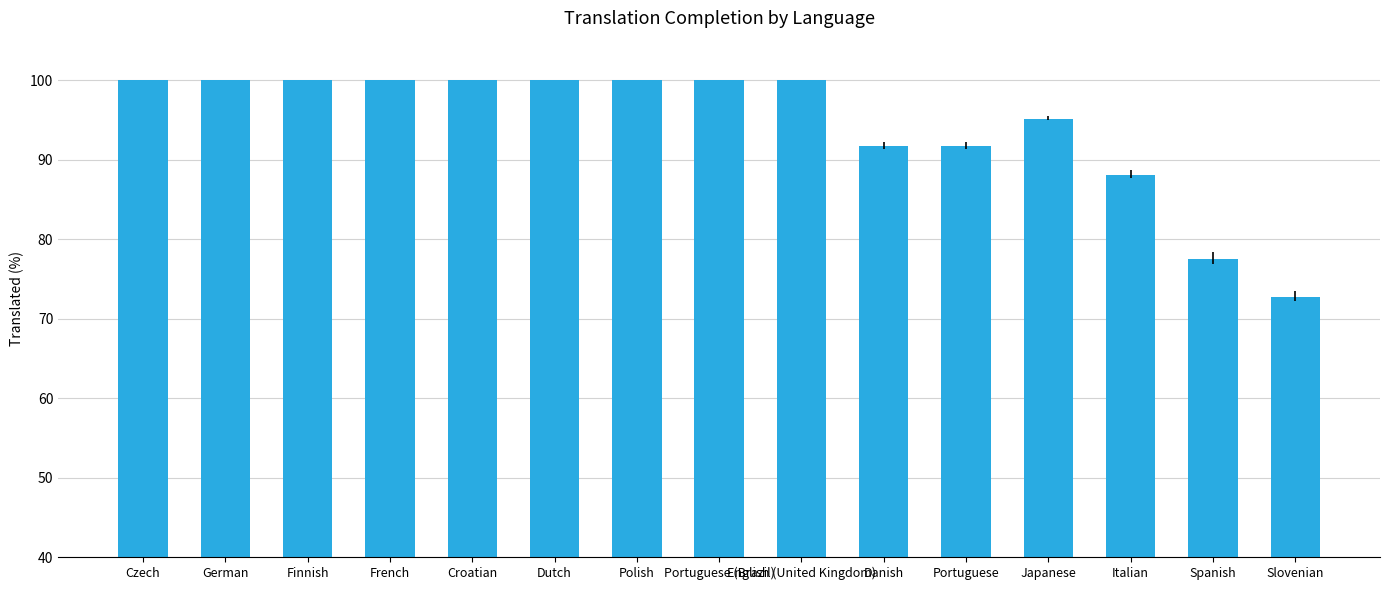

Are the bars horizontal?

No